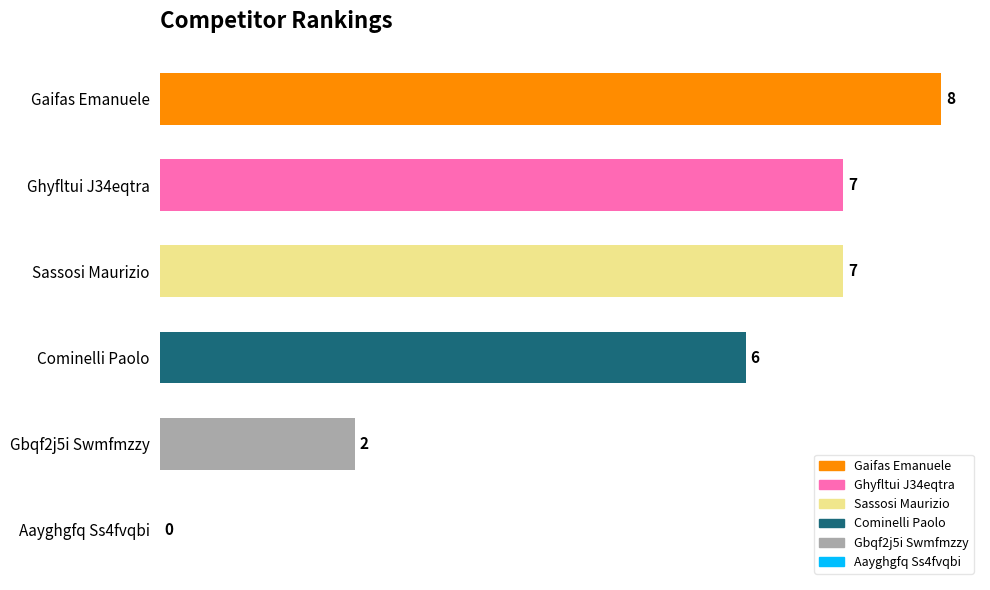

Reading top to bottom, what are all the values shown in this chart?

Gaifas Emanuele=8	Ghyfltui J34eqtra=7	Sassosi Maurizio=7	Cominelli Paolo=6	Gbqf2j5i Swmfmzzy=2	Aayghgfq Ss4fvqbi=0